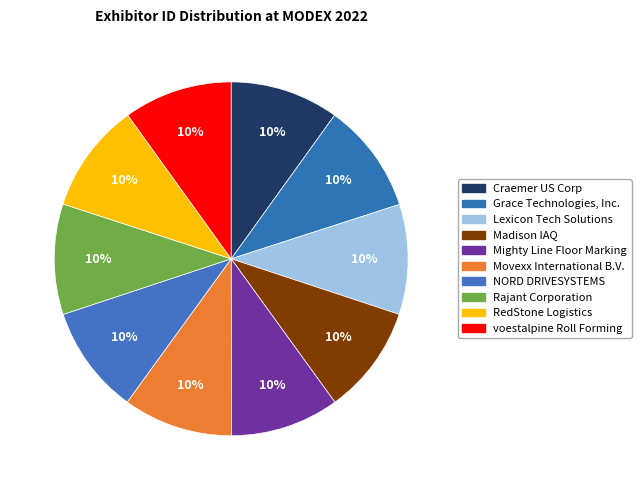

How many segments does this pie chart have?

10